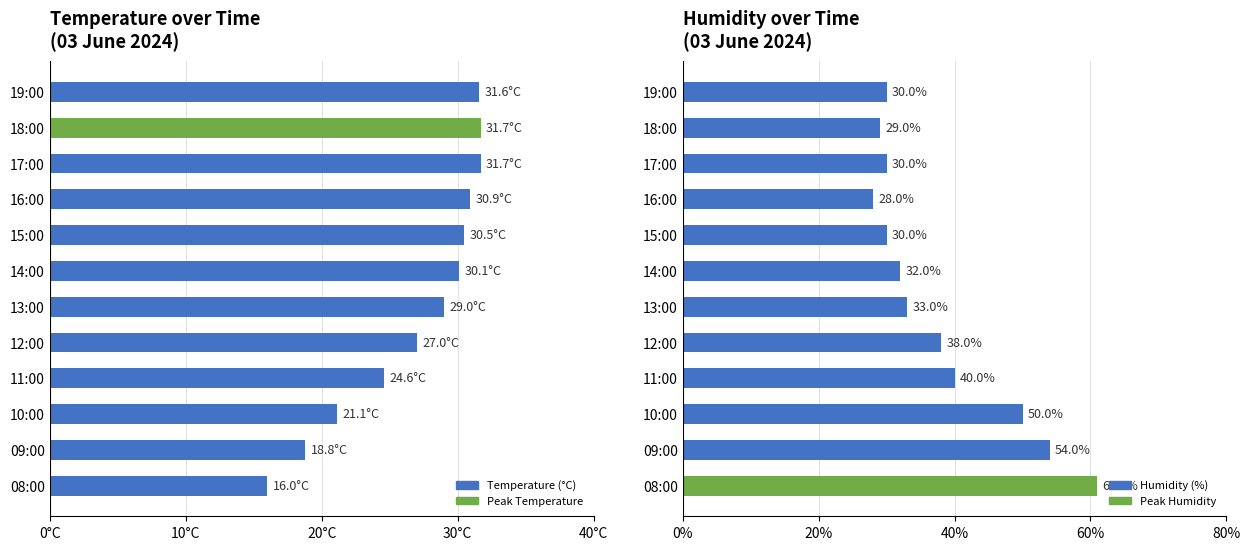

Which series has the largest total across all categories?

Humidity (%)